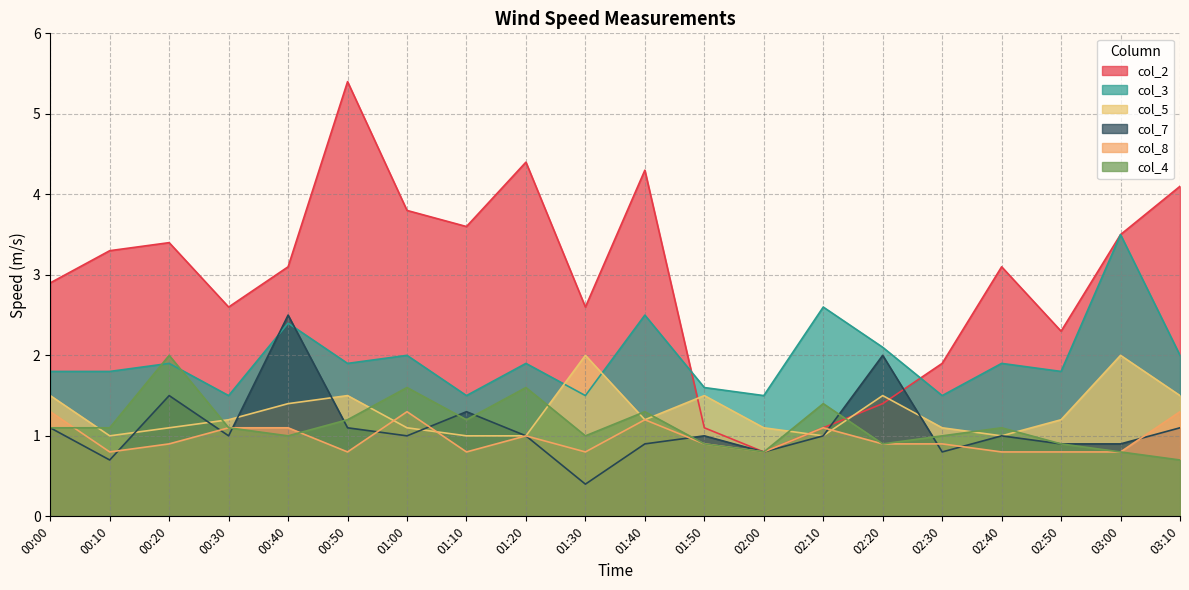

Where is the first local minimum for col_2?

00:30